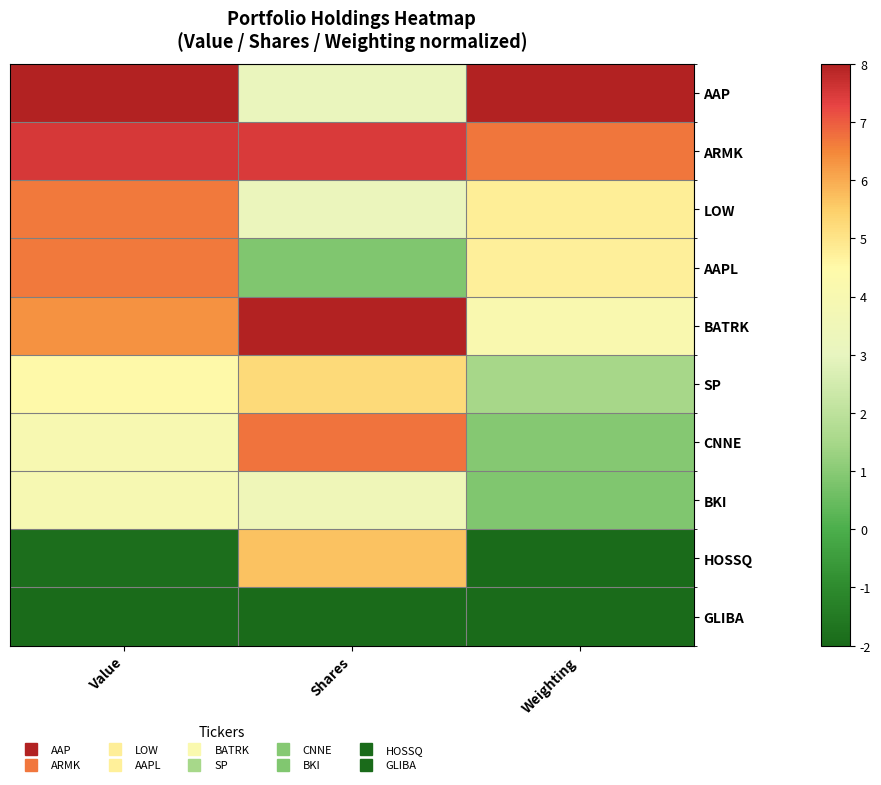

Which has a higher value, Value or Shares?

Value